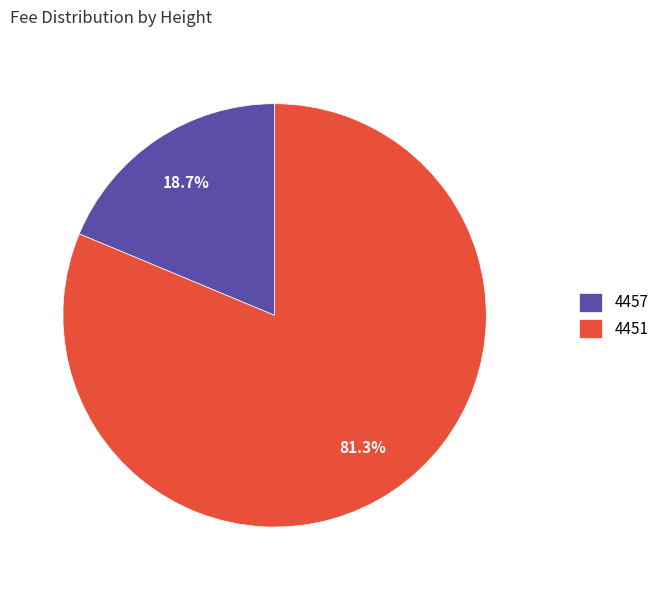

Which category has the biggest portion of the pie?

4451